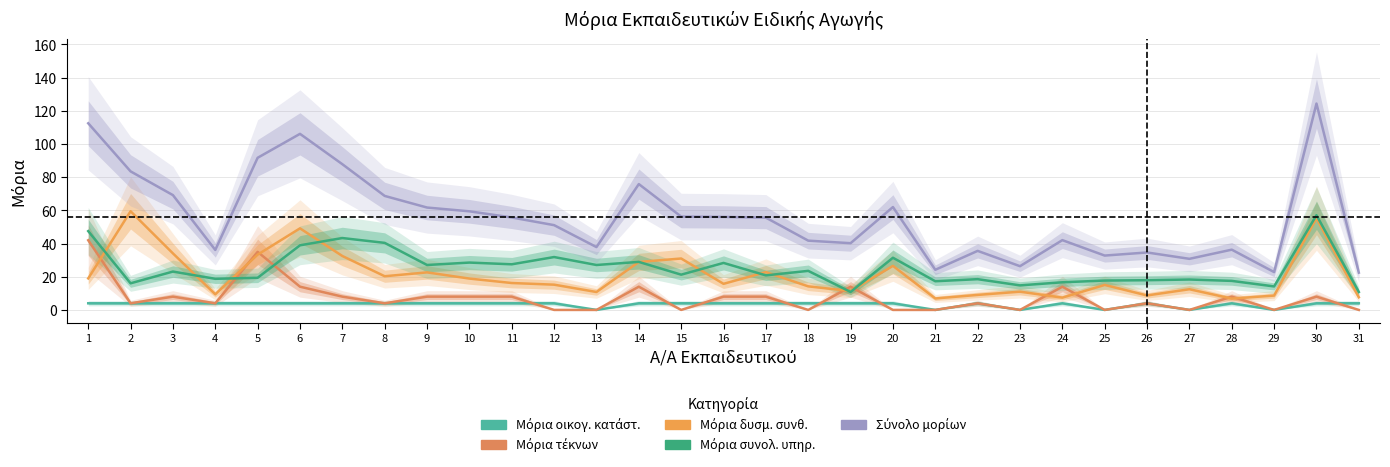

At how many categories does at least one series exceed 20?

31